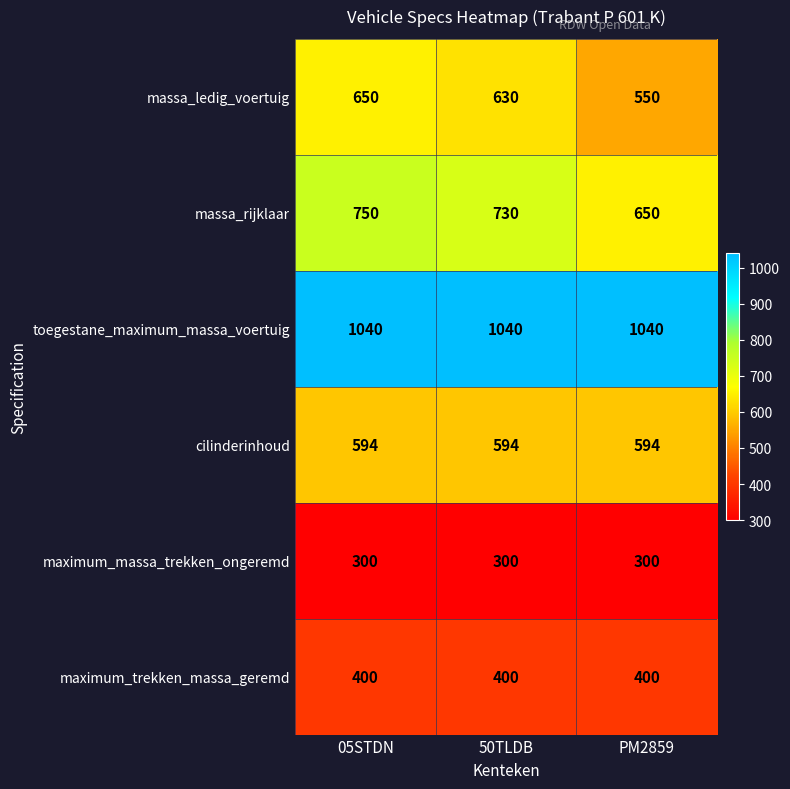

What is the spread (max minus min) of values at 05STDN?

740